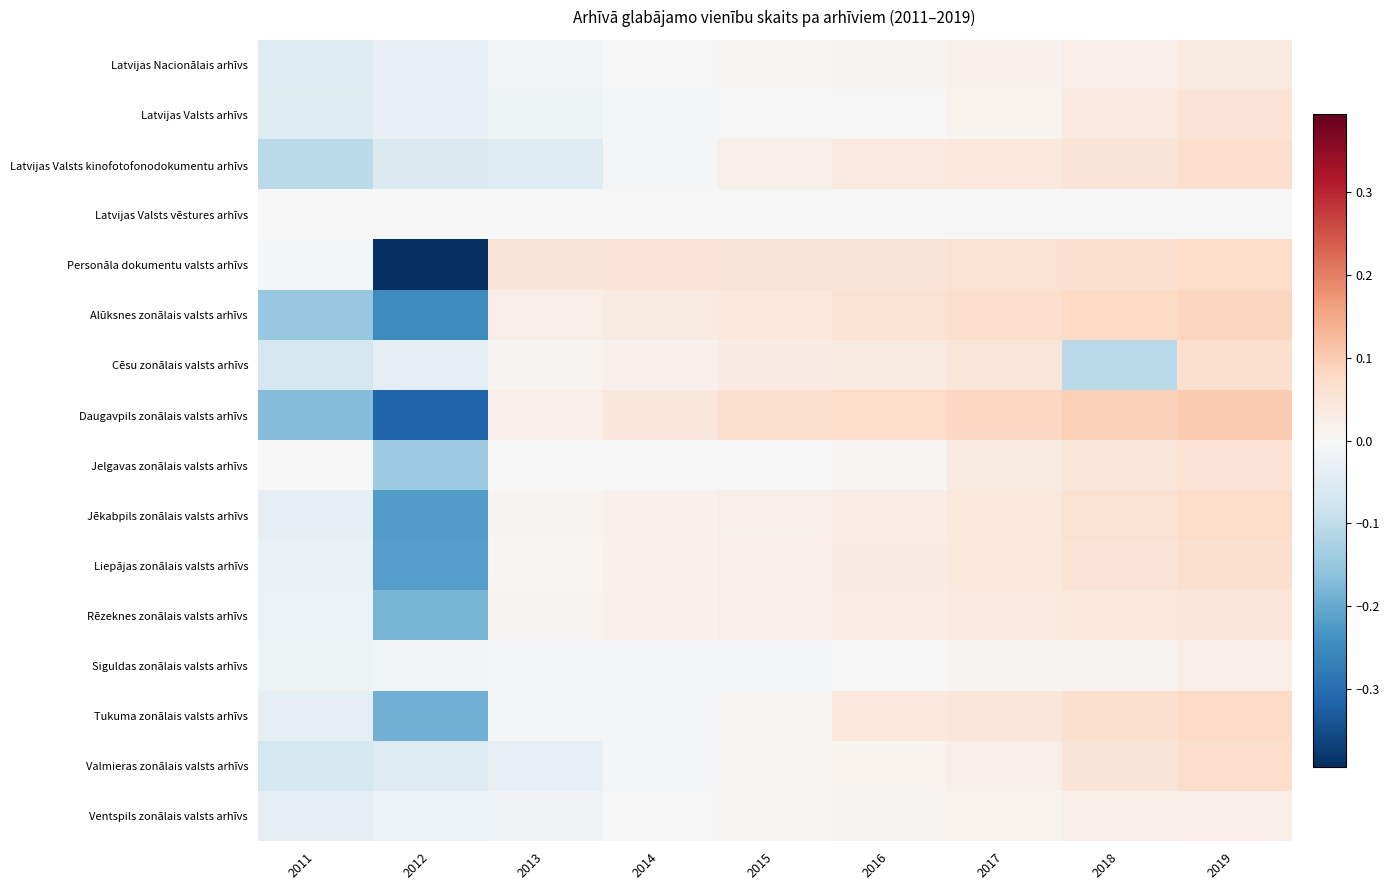

Which series has the widest spread of values?

Personāla dokumentu valsts arhīvs